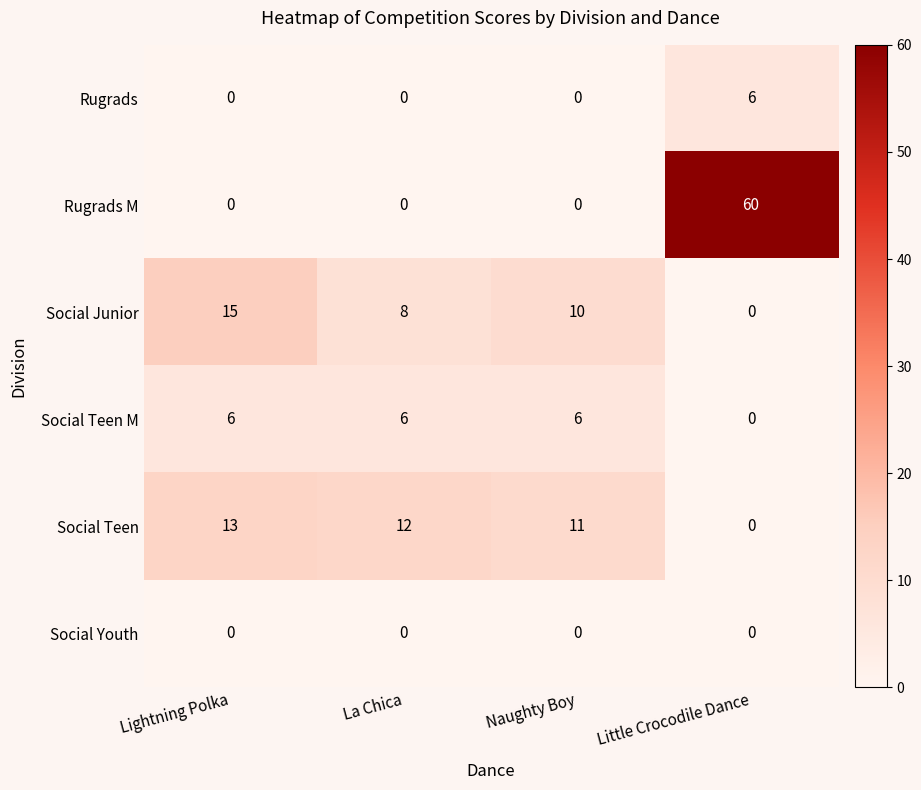

How many positive values does the Social Junior series have?

3